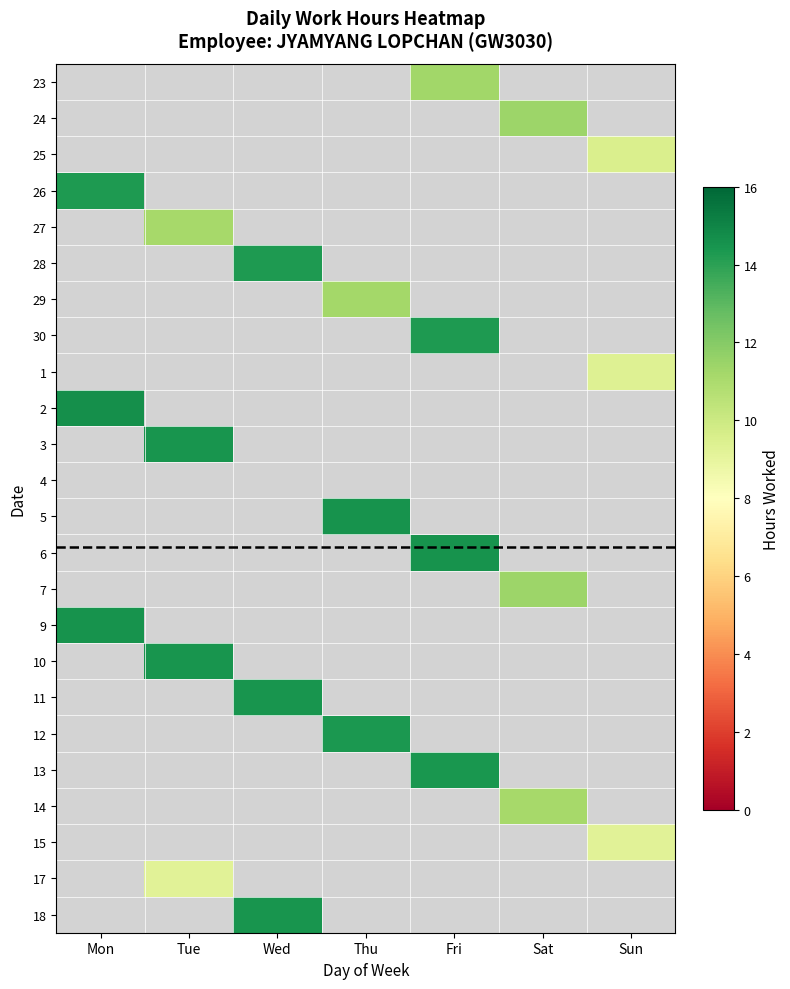

Between Sat and Thu, which is larger?

Sat